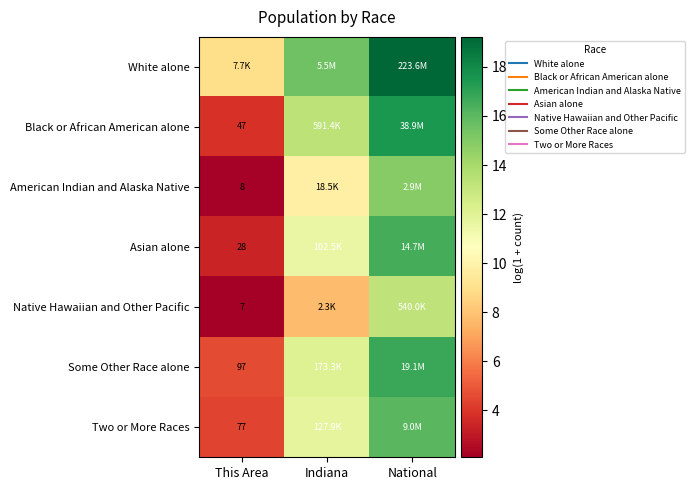

How many distinct data groups are displayed?

7